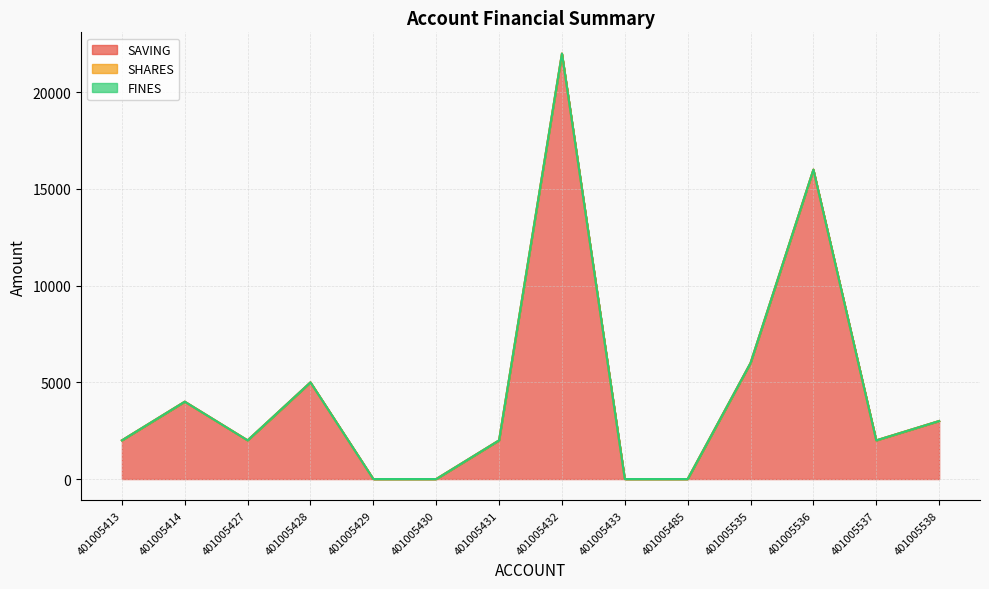

Reading right to left, extract all data points from this chart.

SAVING: 401005538=3000	401005537=2000	401005536=16000	401005535=6000	401005485=0	401005433=0	401005432=22000	401005431=2000	401005430=0	401005429=0	401005428=5000	401005427=2000	401005414=4000	401005413=2000
SHARES: 401005538=0	401005537=0	401005536=0	401005535=0	401005485=0	401005433=0	401005432=0	401005431=0	401005430=0	401005429=0	401005428=0	401005427=0	401005414=0	401005413=0
FINES: 401005538=0	401005537=0	401005536=0	401005535=0	401005485=0	401005433=0	401005432=0	401005431=0	401005430=0	401005429=0	401005428=0	401005427=0	401005414=0	401005413=0